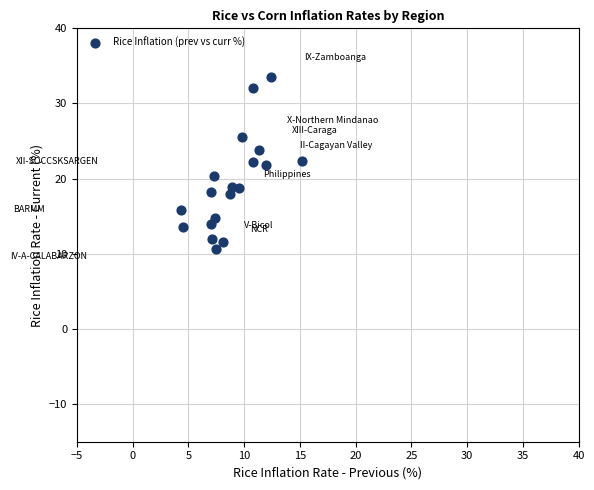

What is the range of Y values (max minus min)?

22.9